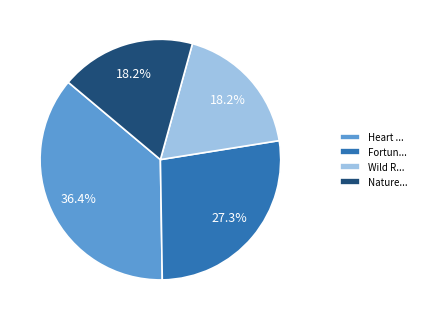

Which has a higher value, Heart ... or Nature...?

Heart ...